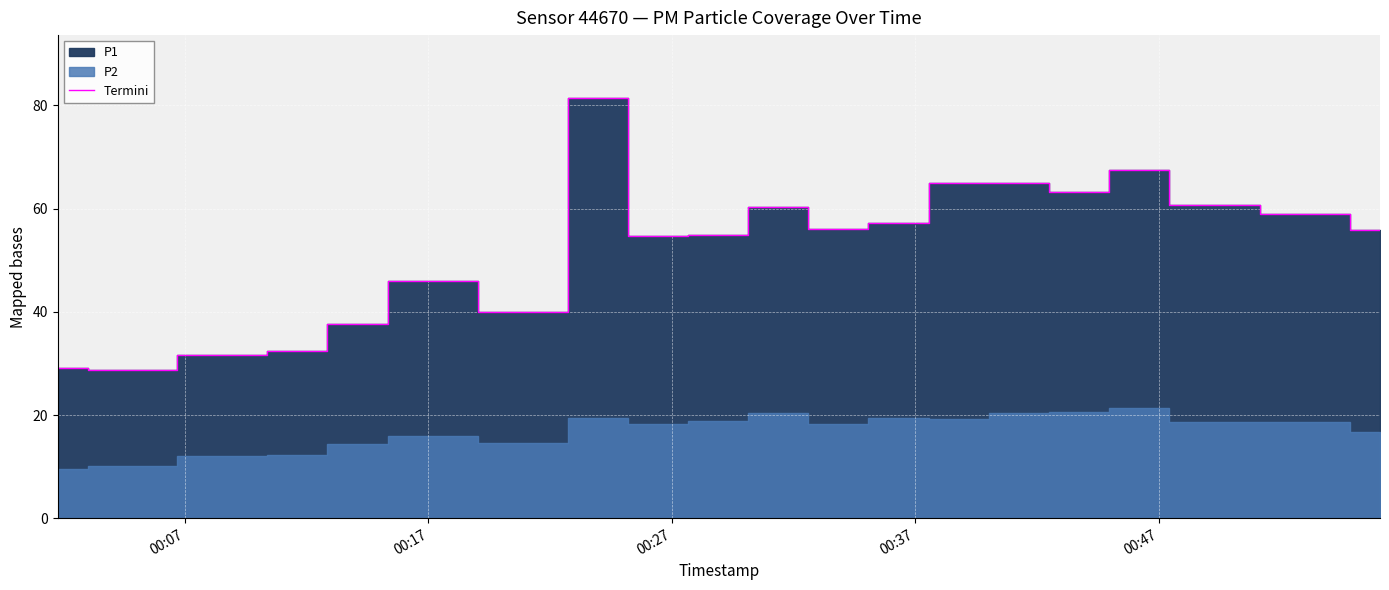

What is the minimum value for Termini?

28.7